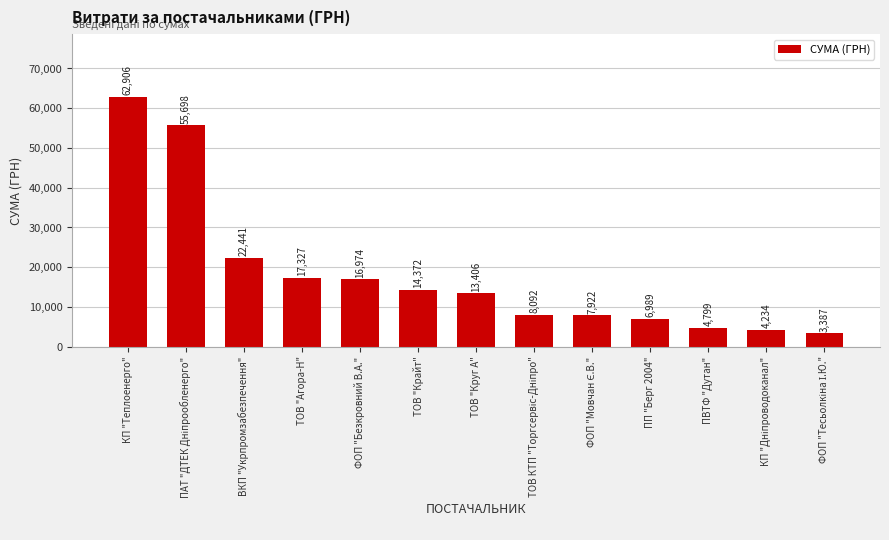

What is the value of the 10th bar from the left?

6988.9